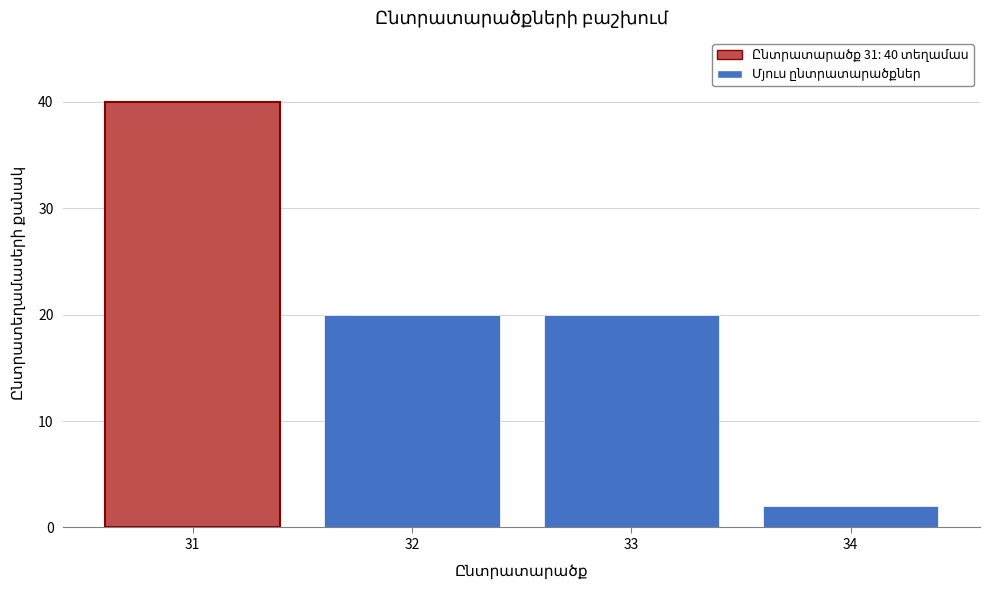

Reading left to right, list all the values displayed in this chart.

31=40	32=20	33=20	34=2